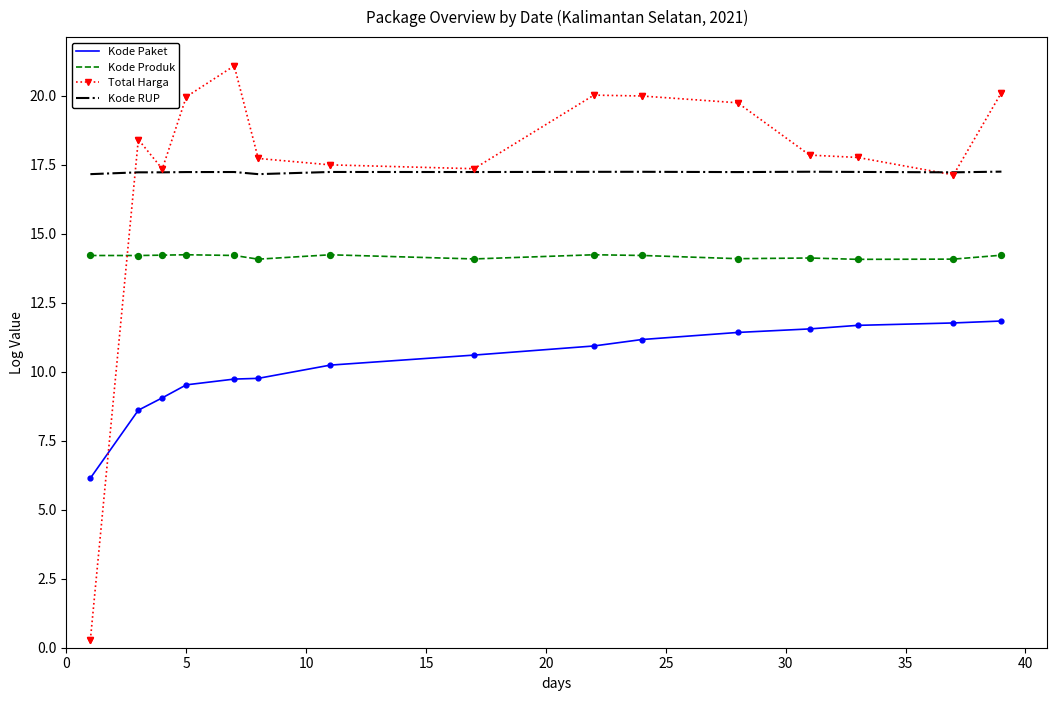

What are all the series names shown in the legend?

Kode Paket, Kode Produk, Total Harga, Kode RUP